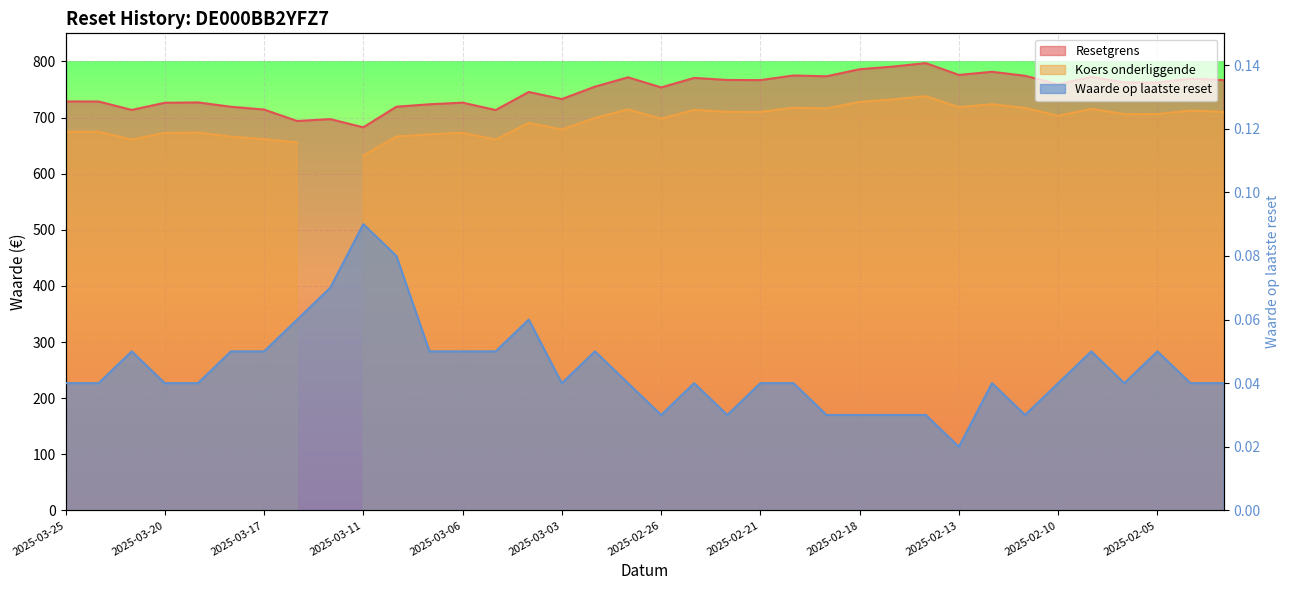

At which category is the sum across all series the highest?

2025-02-14